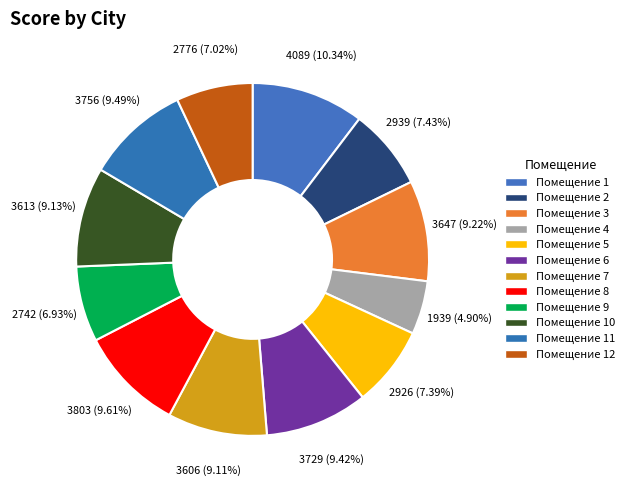

Is there a majority slice in this chart?

No